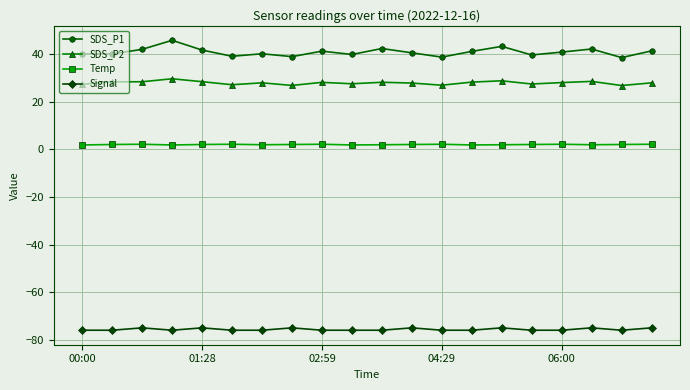

Rank the series by their maximum value, from lowest to highest.

Signal, Temp, SDS_P2, SDS_P1